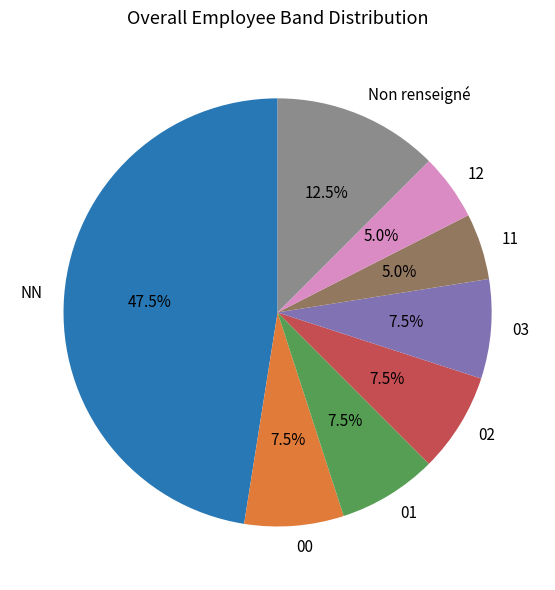

What portion of the pie excludes 00?

92.5%